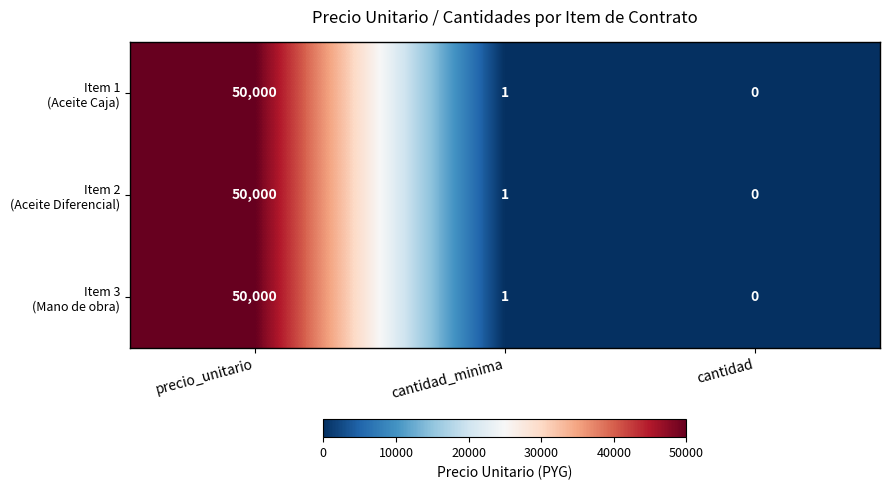

Which category has the lowest value across all series?

cantidad